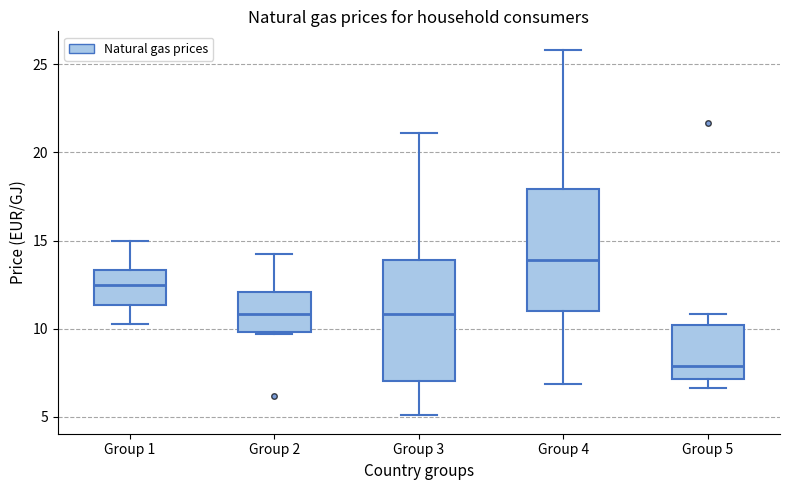

Reading left to right, transcribe this box plot: for each box, give where its median line is, the range the box spans, and where its two whiskers end, as read against the y-axis. The values are not printed on the chart, so give them approximately, as read against the axis.

Group 1: median 12.5, box 11.5 to 13.5, whiskers 10.5 to 15.0
Group 2: median 11.0, box 10.0 to 12.0, whiskers 9.5 to 14.5
Group 3: median 11.0, box 7.0 to 14.0, whiskers 5.0 to 21.0
Group 4: median 14.0, box 11.0 to 18.0, whiskers 7.0 to 26.0
Group 5: median 8.0, box 7.0 to 10.0, whiskers 6.5 to 11.0